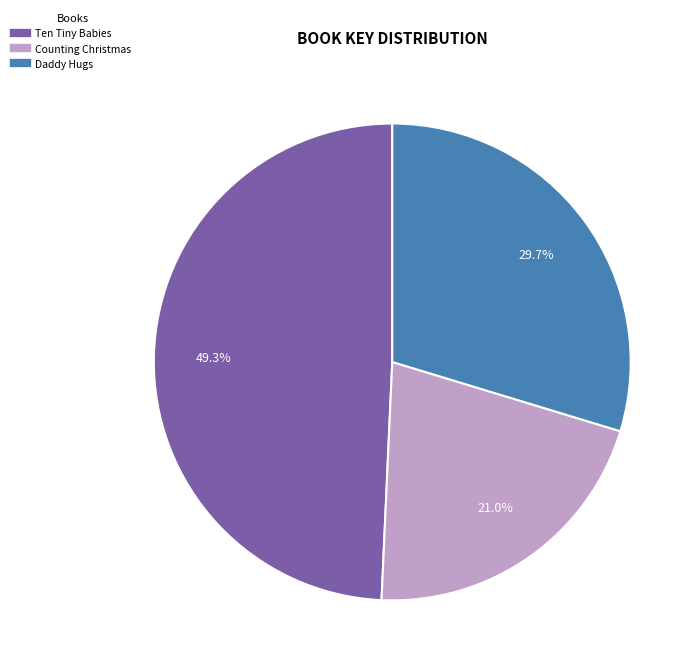

Which slice is the smallest?

Counting Christmas